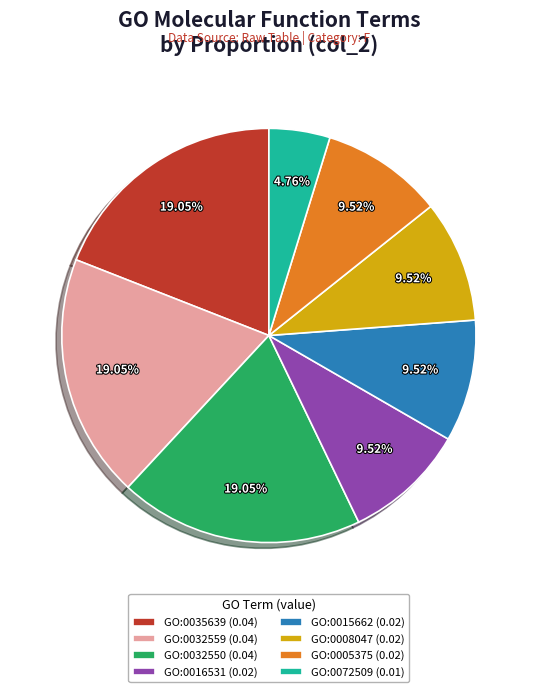

How many slices are in this pie chart?

8